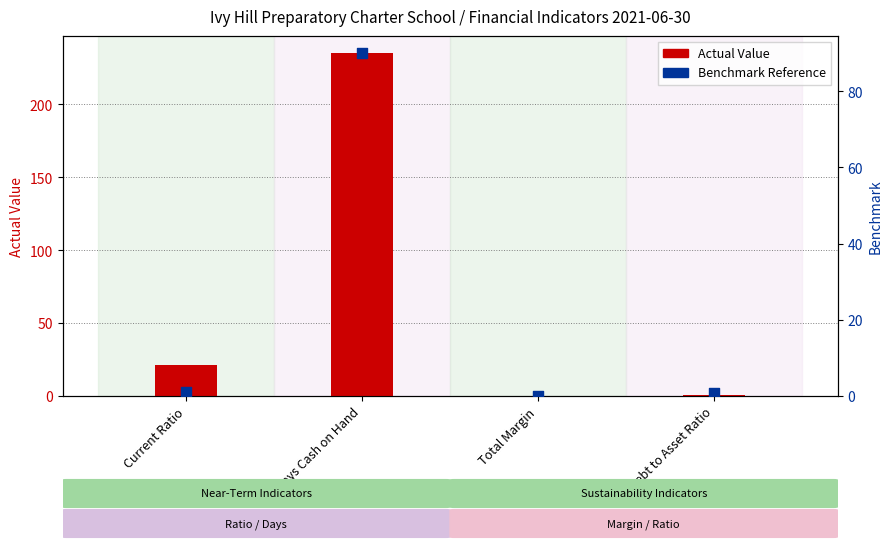

What are all the series names shown in the legend?

Actual Value, Benchmark